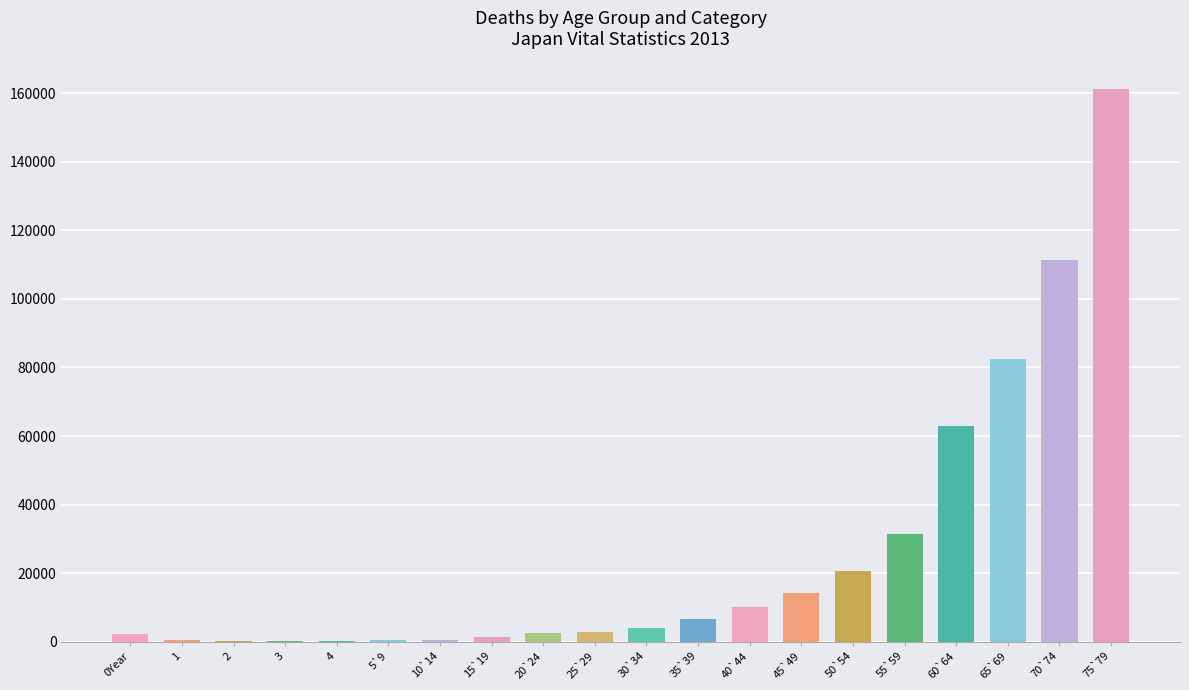

Is it true that the value at 60`64 is 103220?

False